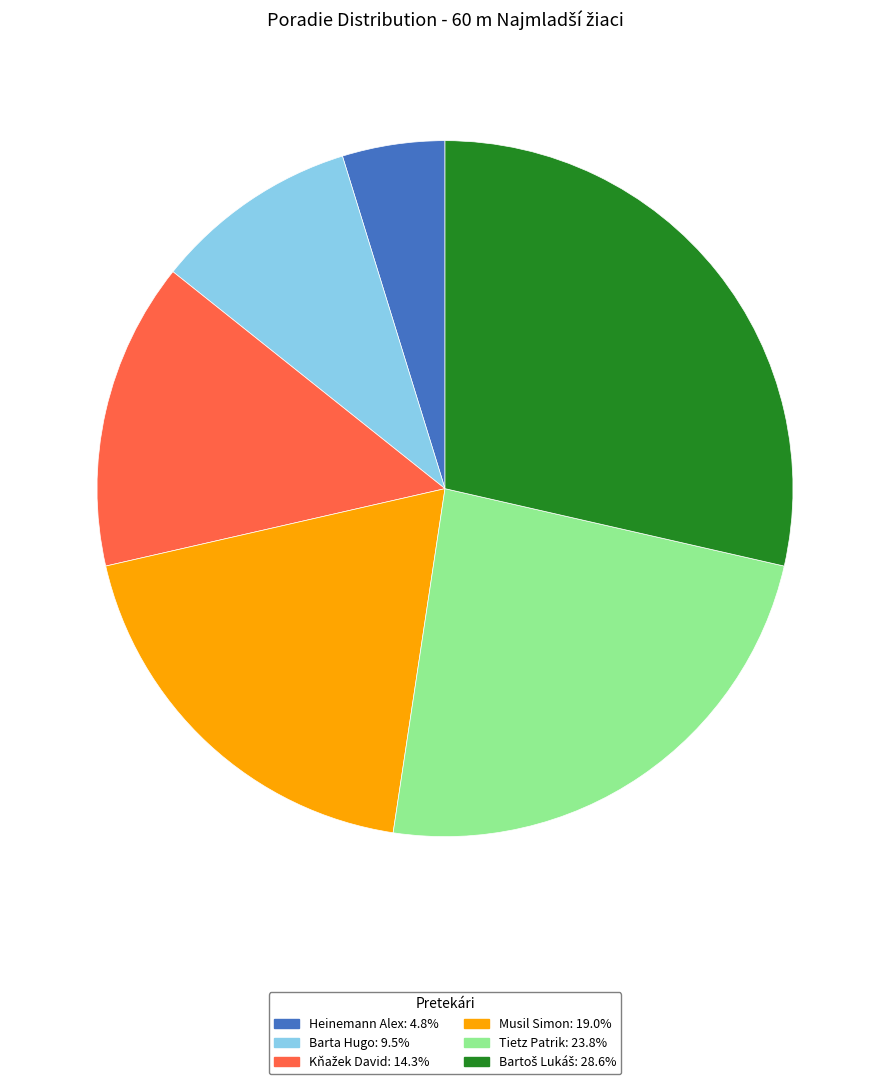

True or false: Heinemann Alex accounts for 11% of the total.

False